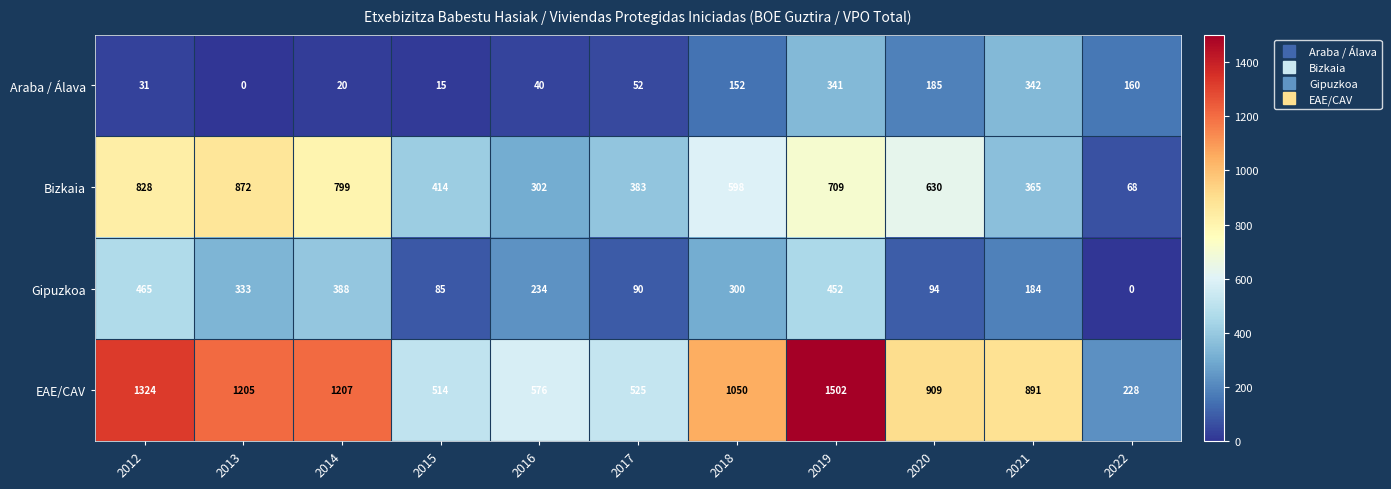

What is the difference between the highest and lowest values at 2019?

1161